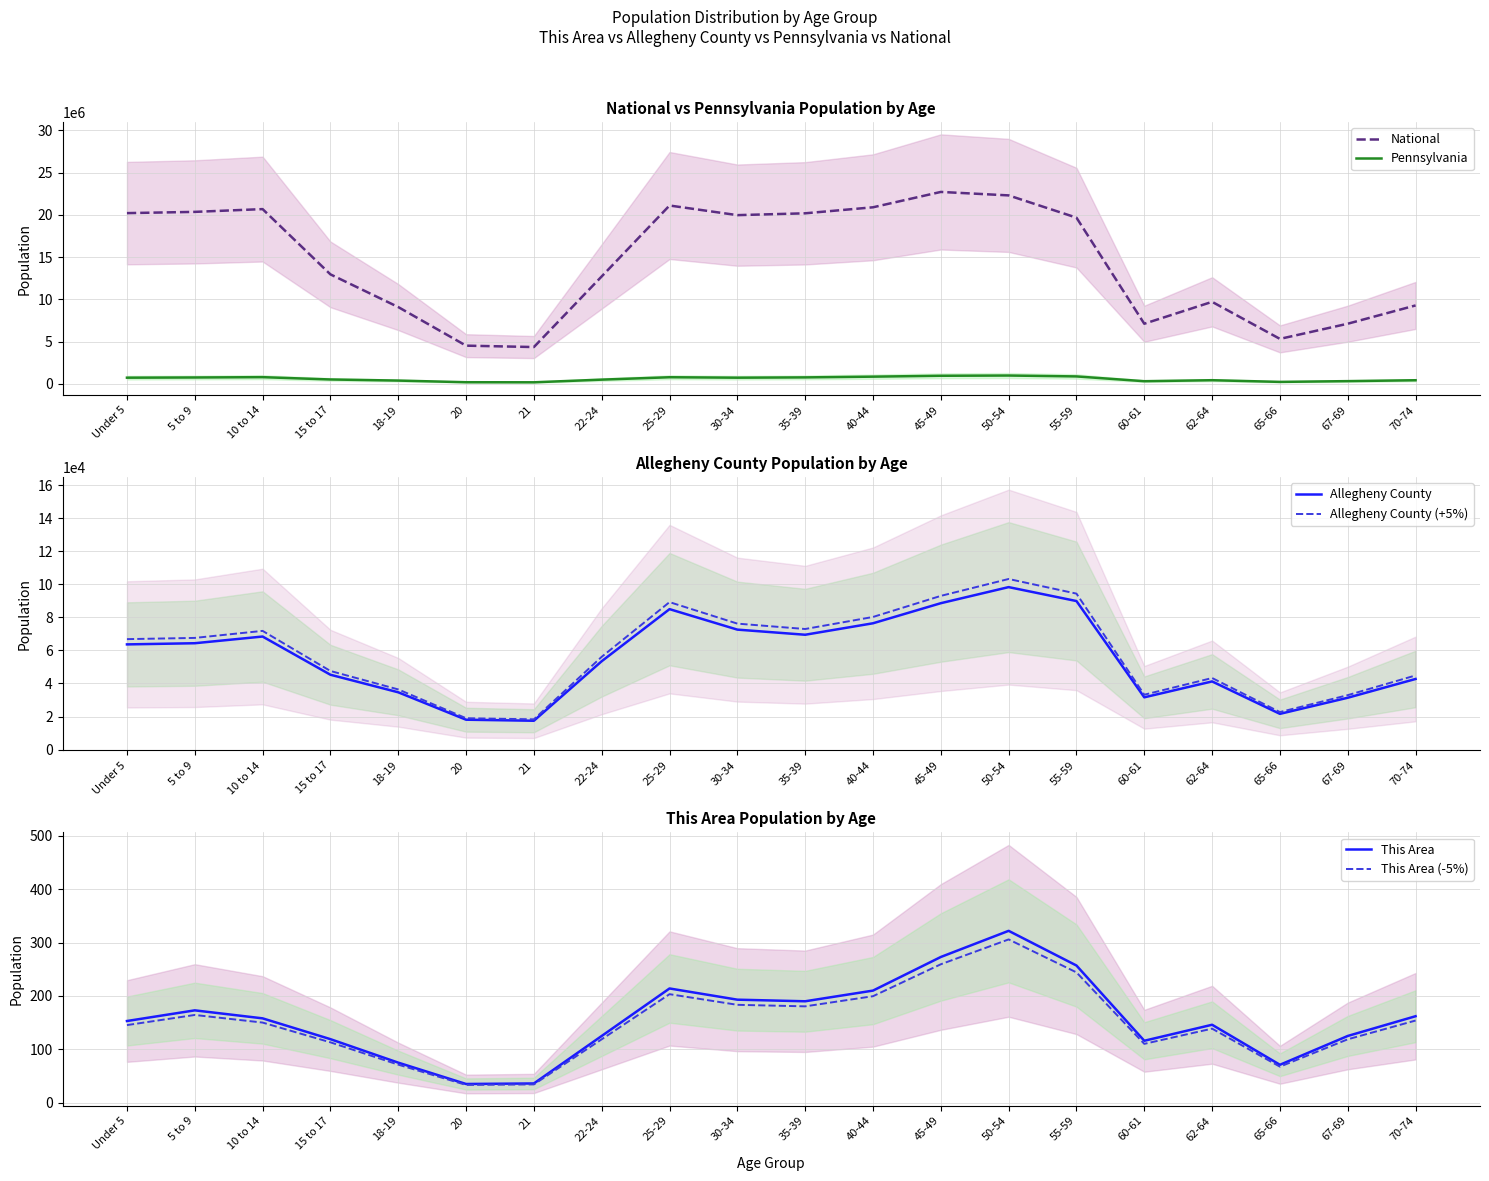

What is the label of the 10th point from the left?

30-34